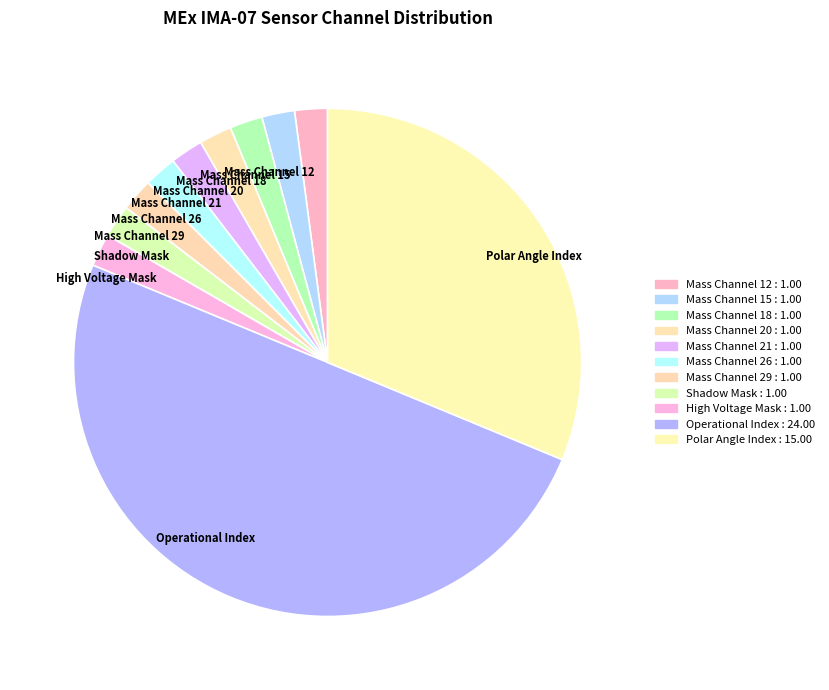

Is Mass Channel 21 the majority of the pie?

No